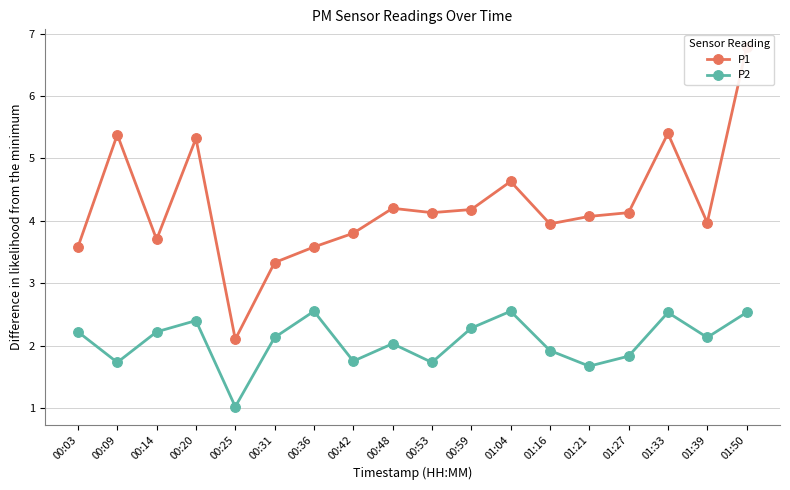

What is the highest value of the P1 series?

6.8